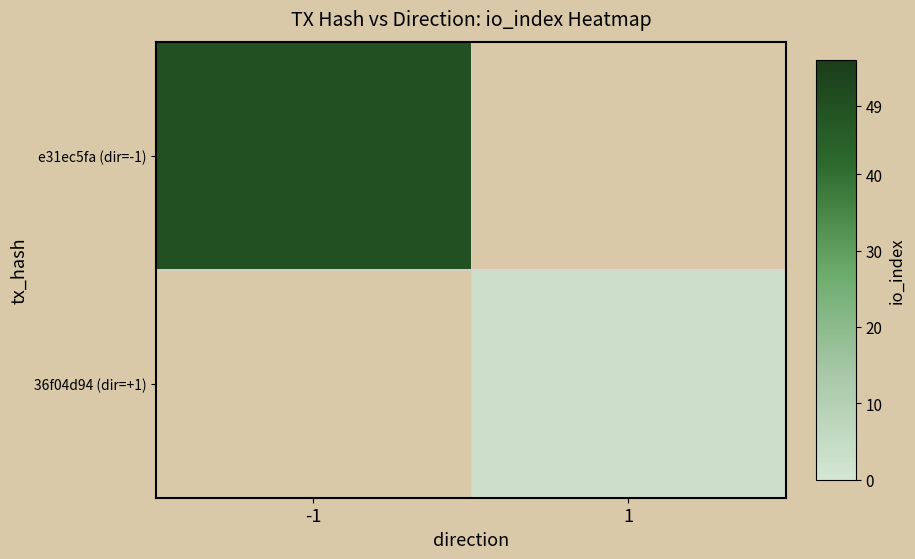

At which category does the chart reach its peak across all series?

-1